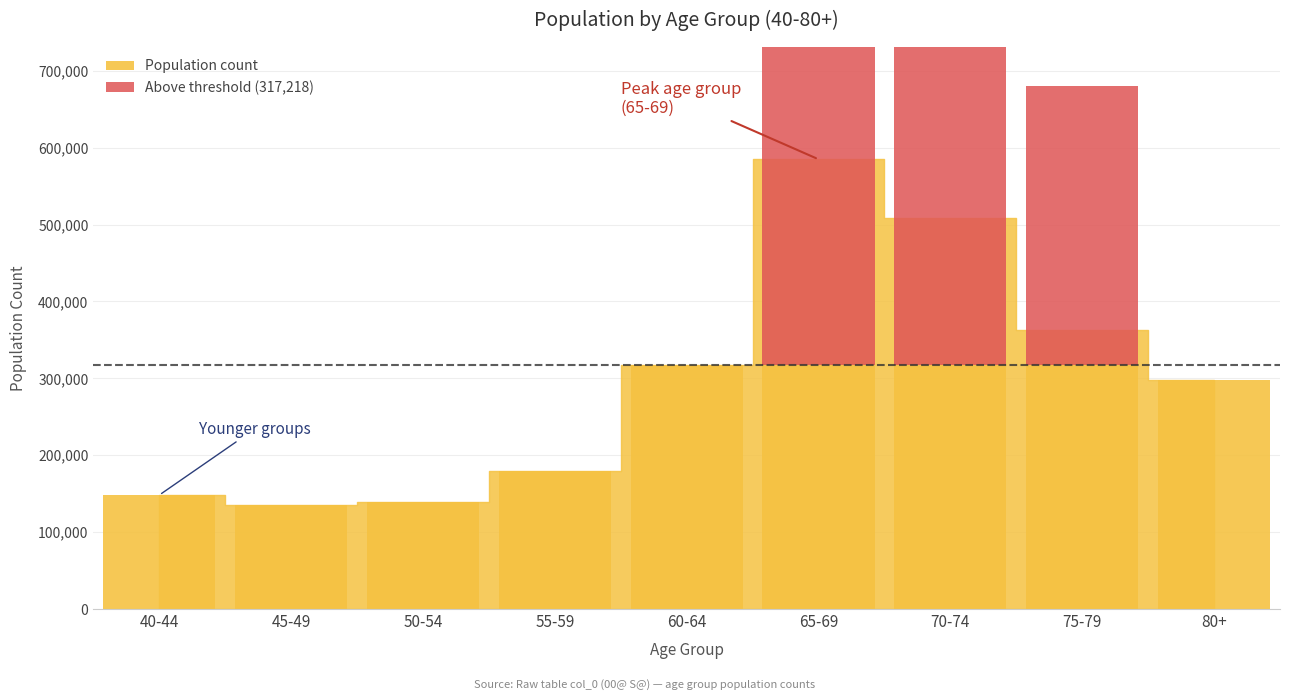

How many bars are there in total?

18